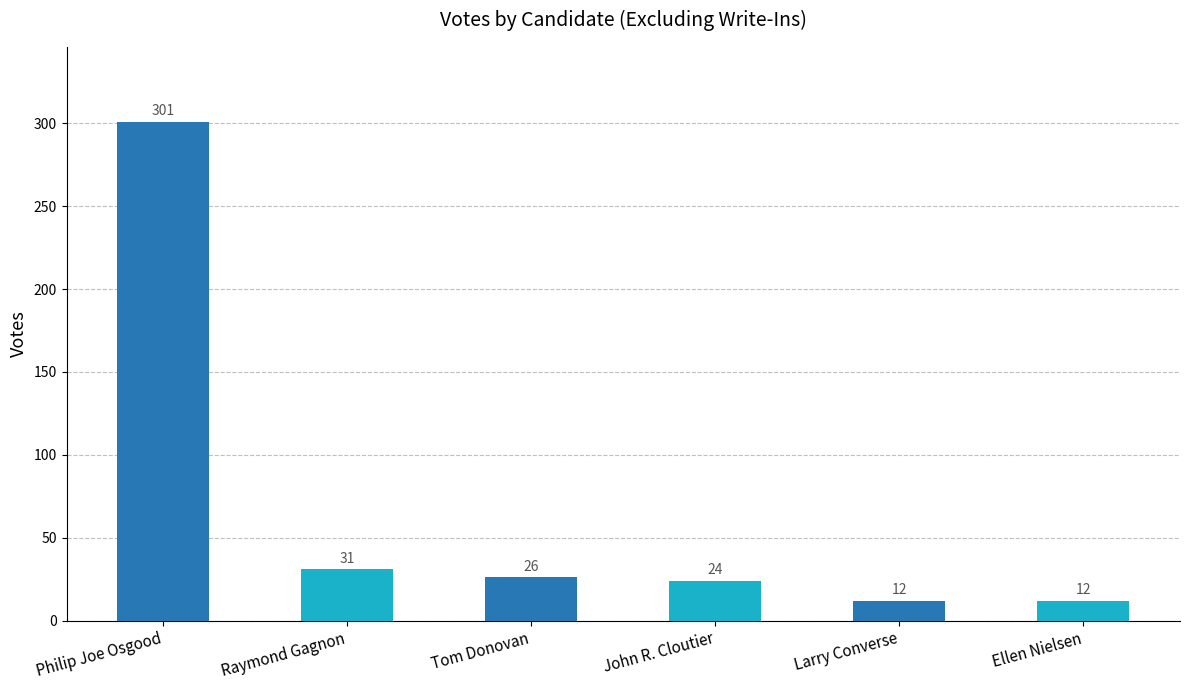

Which label corresponds to the largest value in the chart?

Philip Joe Osgood